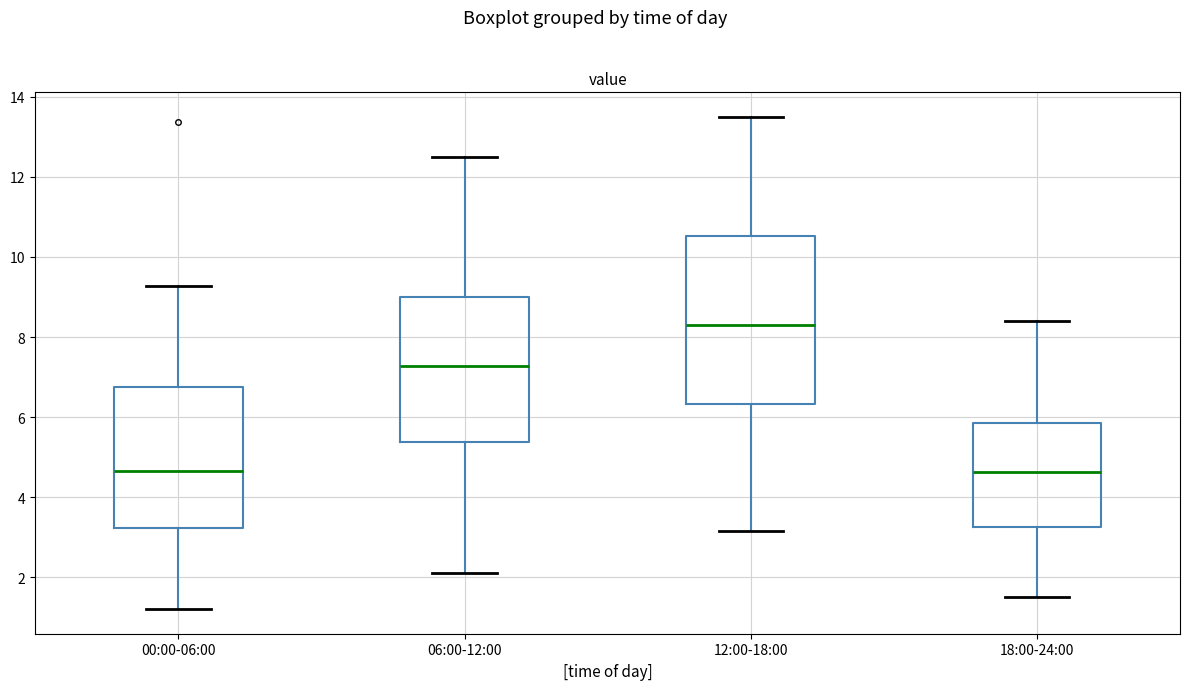

Reading left to right, read every box against the y-axis: the position of its median line, the range the box covers, and the ends of its whiskers. The values are not printed on the chart, so give them approximately, as read against the axis.

00:00-06:00: median 4.6, box 3.2 to 6.8, whiskers 1.2 to 9.2
06:00-12:00: median 7.2, box 5.4 to 9.0, whiskers 2.2 to 12.6
12:00-18:00: median 8.4, box 6.4 to 10.6, whiskers 3.2 to 13.6
18:00-24:00: median 4.6, box 3.2 to 5.8, whiskers 1.6 to 8.4